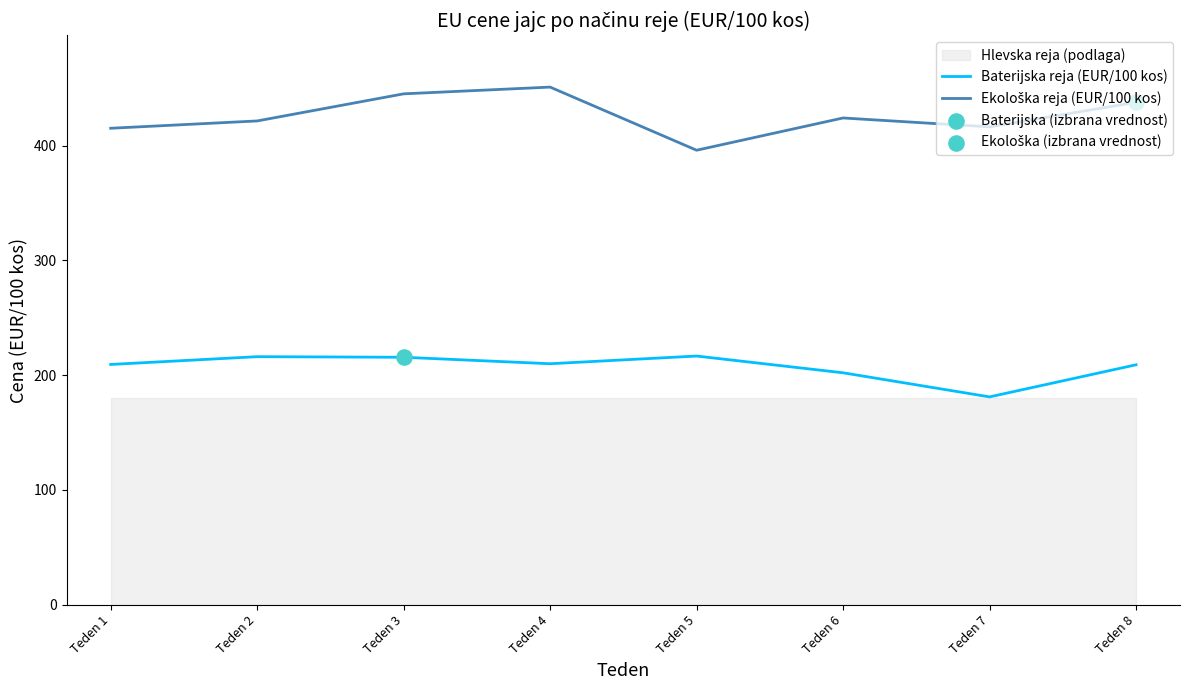

Which series has the widest spread of Y values?

Ekološka reja (EUR/100 kos)